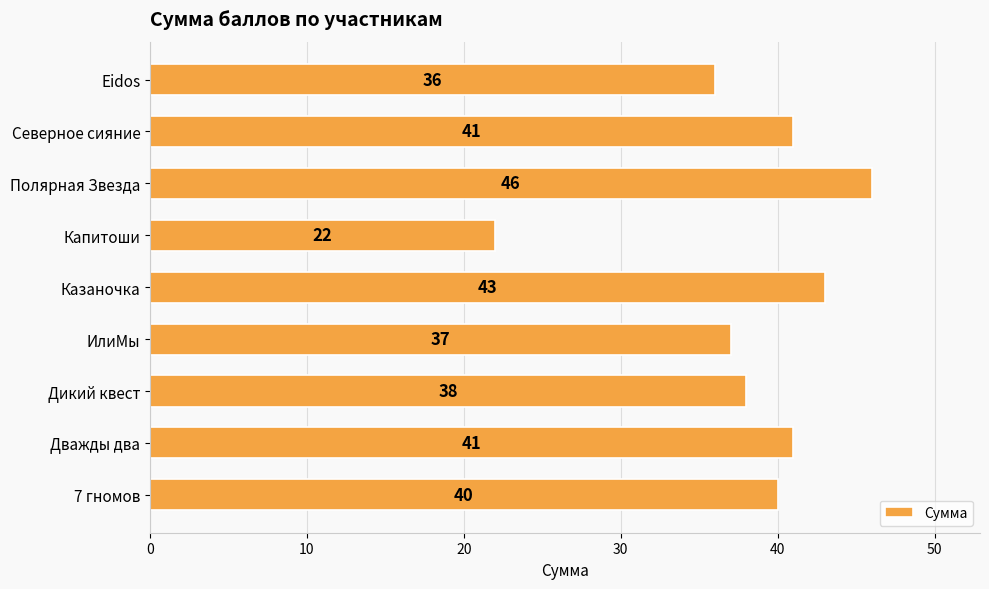

What is the change in value from Дважды два to Казаночка?

+2